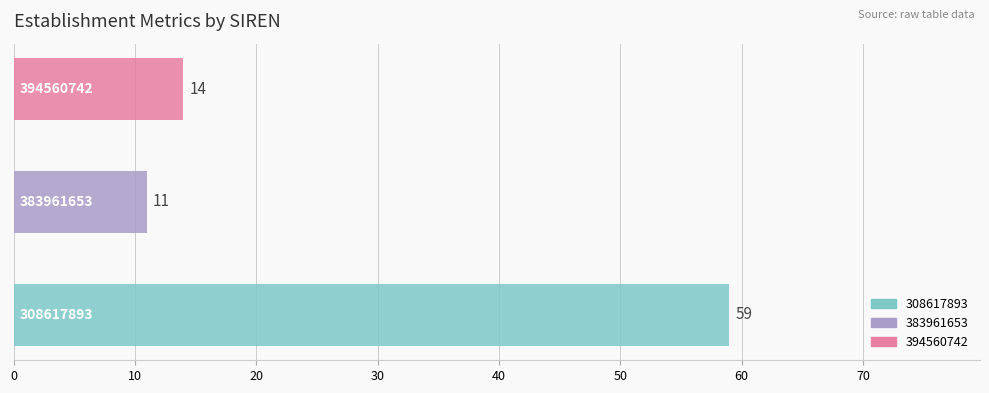

What is the minimum value shown in the chart?

11